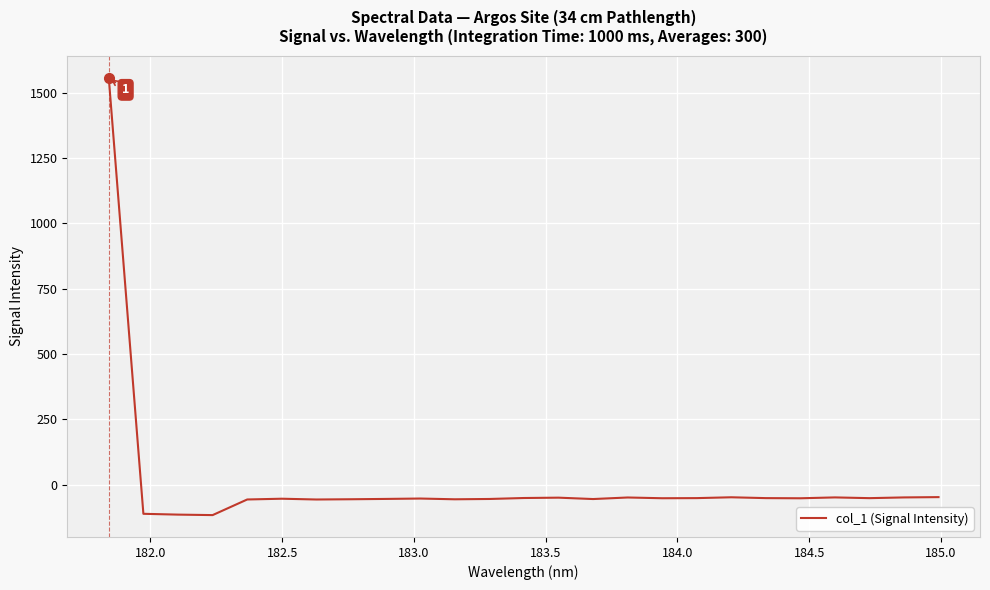

What is the maximum value shown in the chart?

1557.5